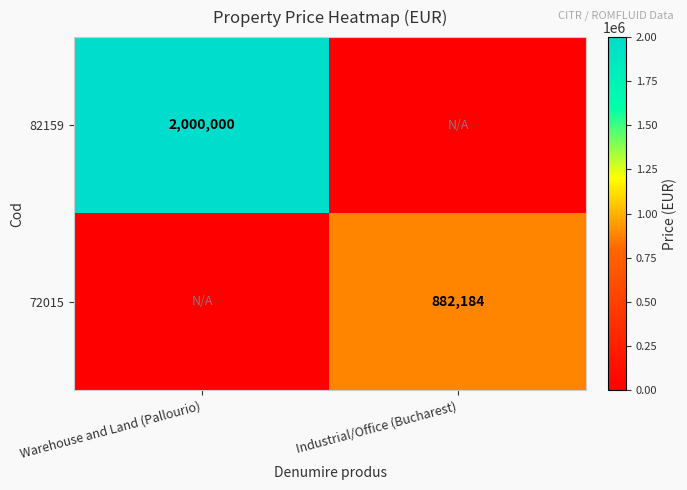

The 82159 series shows 2000000 at Warehouse and Land (Pallourio). True or false?

True